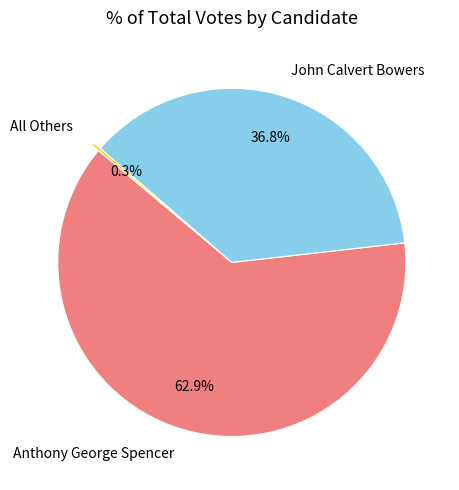

Which category has the biggest portion of the pie?

Anthony George Spencer